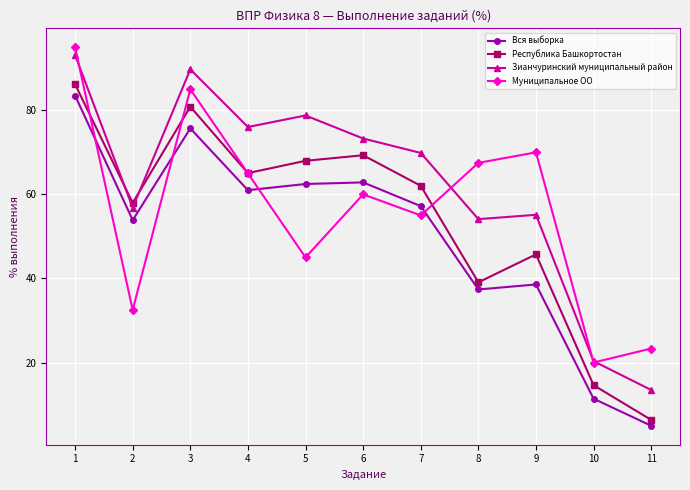

At how many categories does at least one series exceed 16?

11